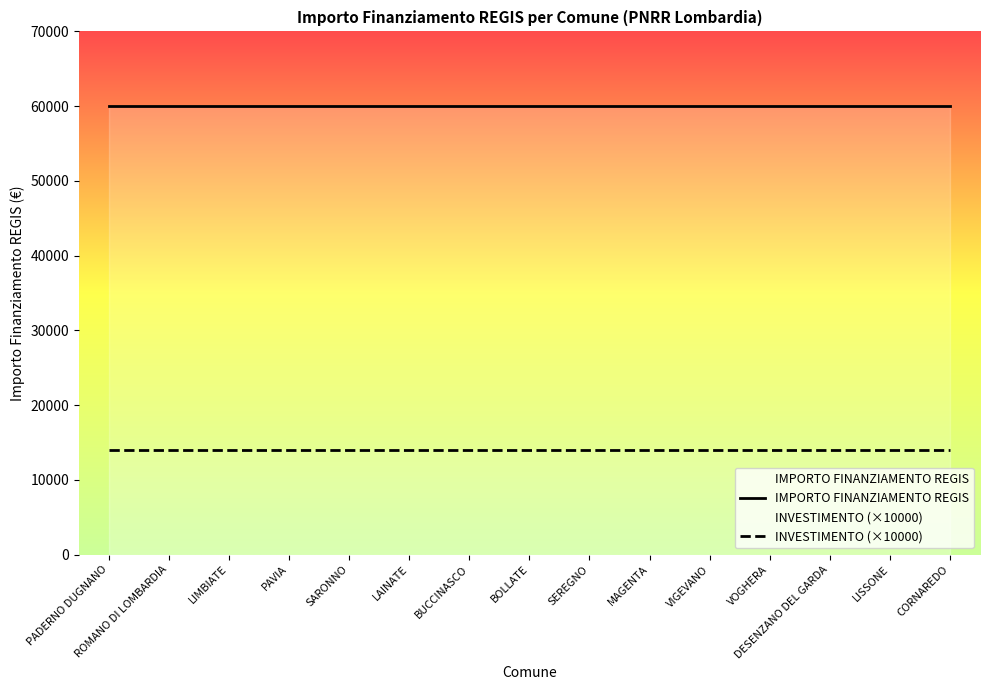

Reading left to right, list all the values displayed in this chart.

IMPORTO FINANZIAMENTO REGIS: 59966	59966	59966	59966	59966	59966	59966	59966	59966	59966	59966	59966	59966	59966	59966
INVESTIMENTO (×10000): 14000	14000	14000	14000	14000	14000	14000	14000	14000	14000	14000	14000	14000	14000	14000